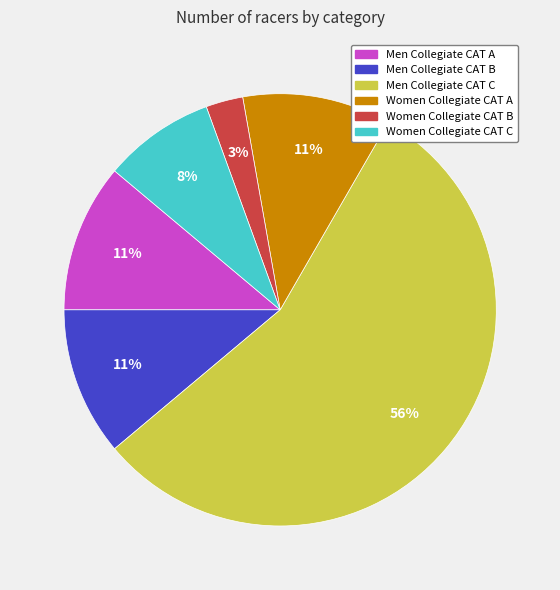

To the nearest percent, what portion does Men Collegiate CAT B represent?

11%